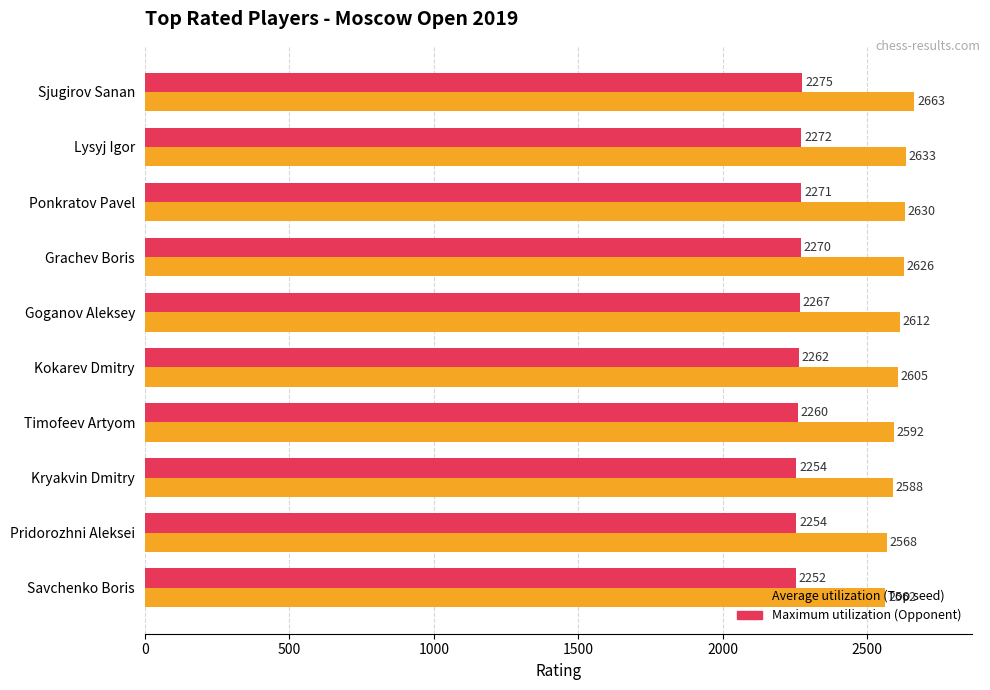

What is the total value across all series at Grachev Boris?

4896